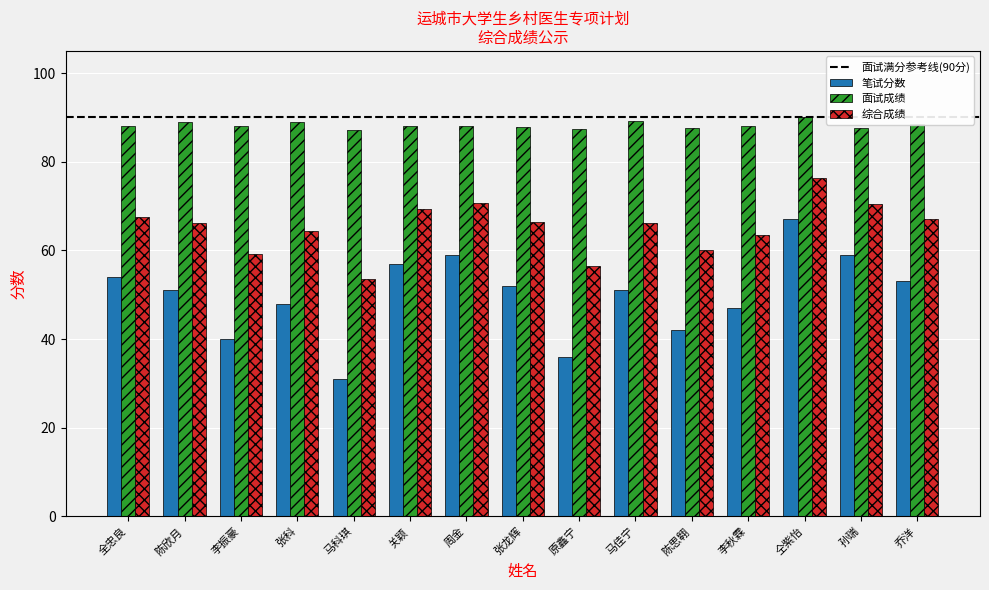

What is the label of the 9th bar from the left?

原鑫宁